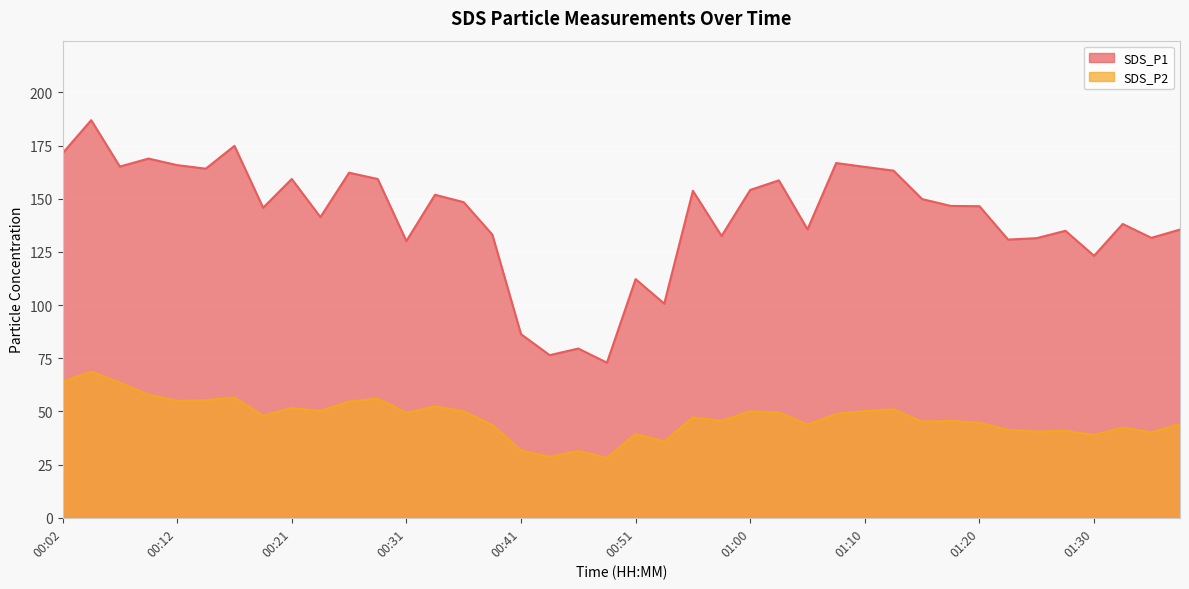

Where is SDS_P2 nearest to the value 48?

00:19